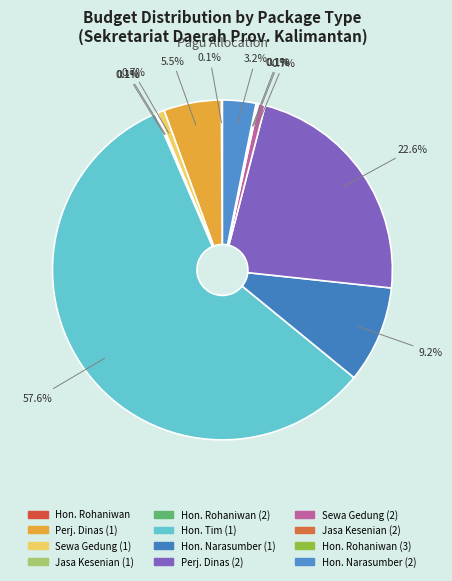

Count the number of slices in the pie.

12